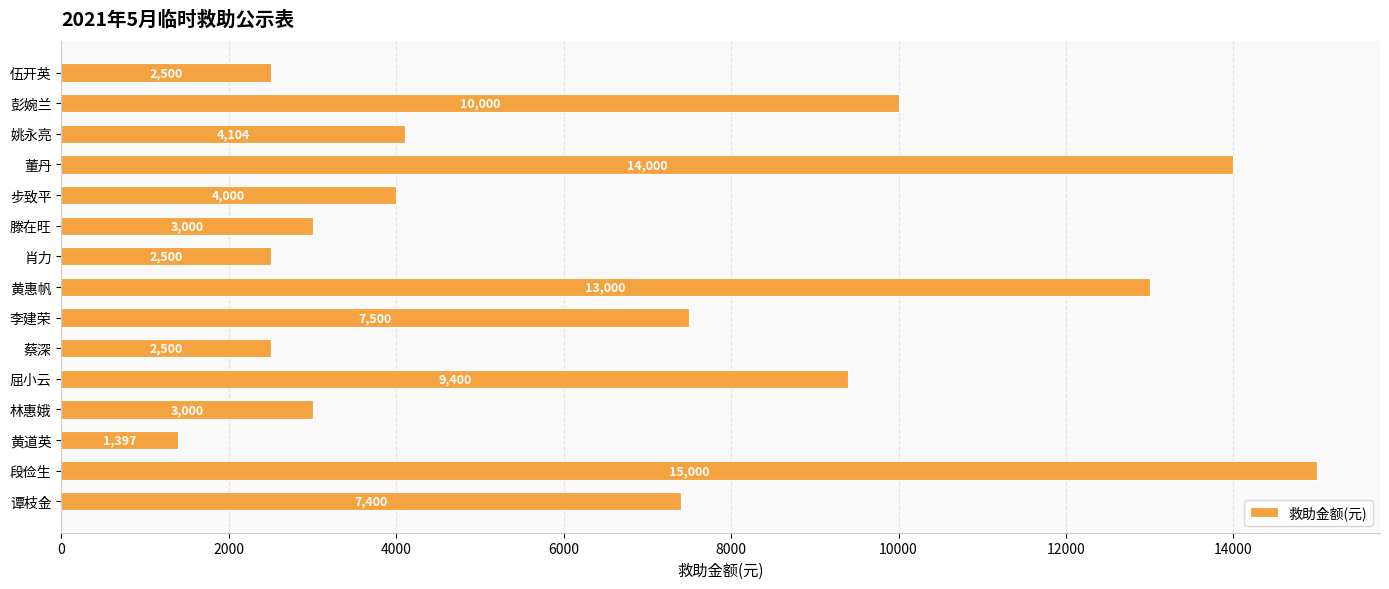

True or false: the data shows 2500 at 伍开英.

True